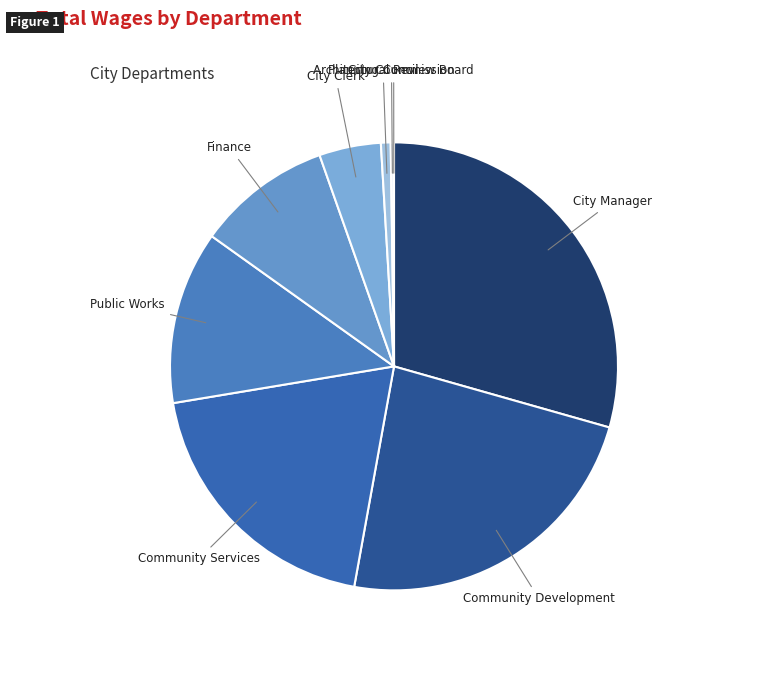

The Community Services slice represents 33% of the pie. True or false?

False